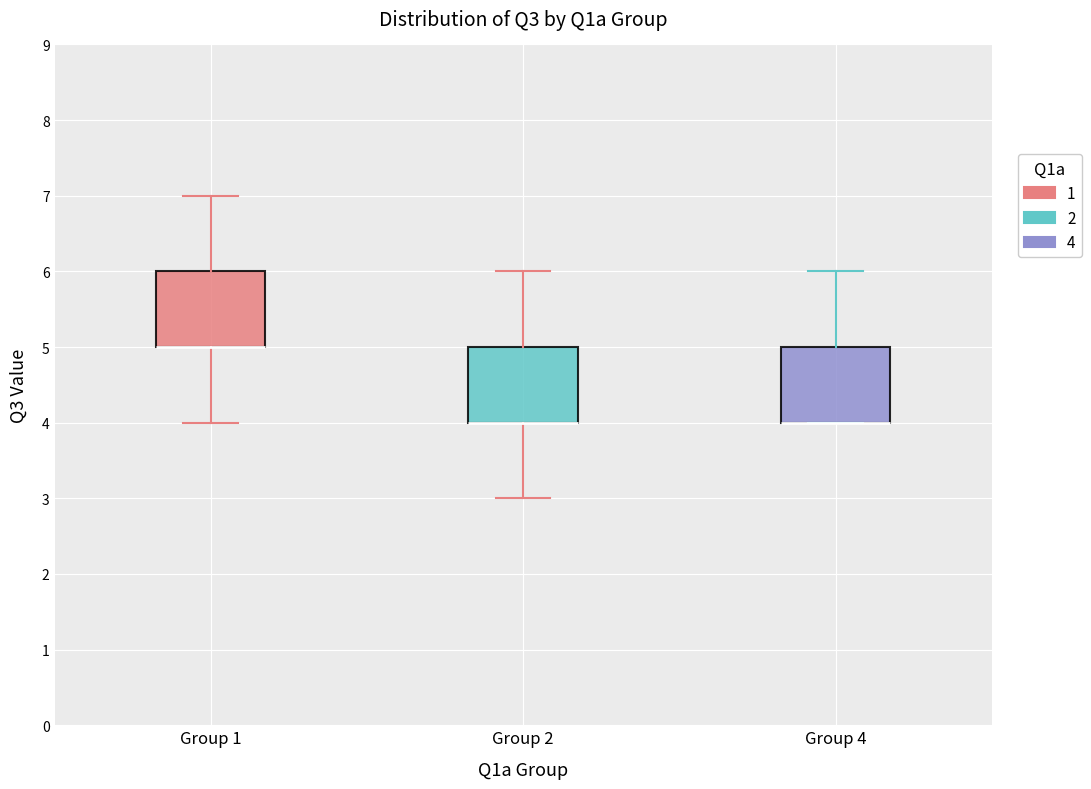

Reading left to right, read every box against the y-axis: the position of its median line, the range the box covers, and the ends of its whiskers. The values are not printed on the chart, so give them approximately, as read against the axis.

Group 1: median 5 (drawn on the box's lower edge), box 5 to 6, whiskers 4 to 7
Group 2: median 4 (drawn on the box's lower edge), box 4 to 5, whiskers 3 to 6
Group 4: median 4 (drawn on the box's lower edge), box 4 to 5, whiskers 4 to 6